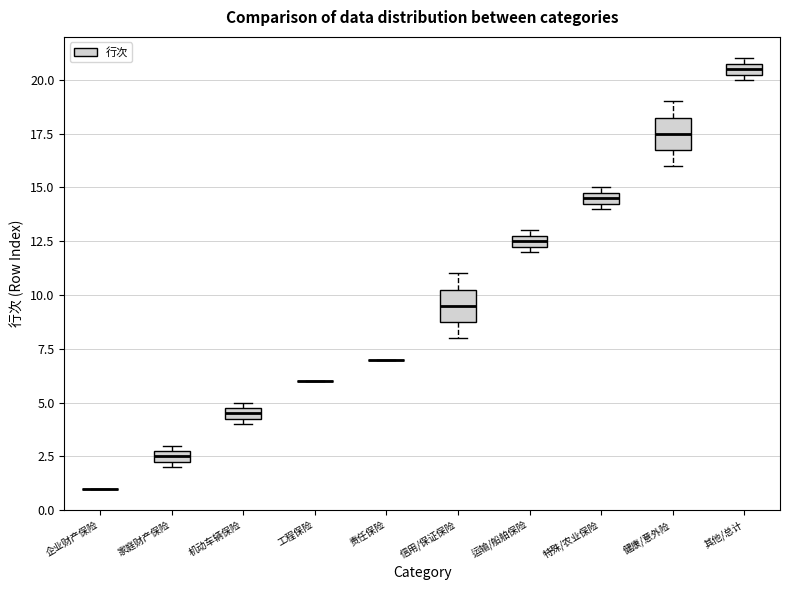

Where is the lower edge of the box for 运输/船舶保险 on the y-axis? The values are not printed on the chart, so give them approximately, as read against the axis.

12.5